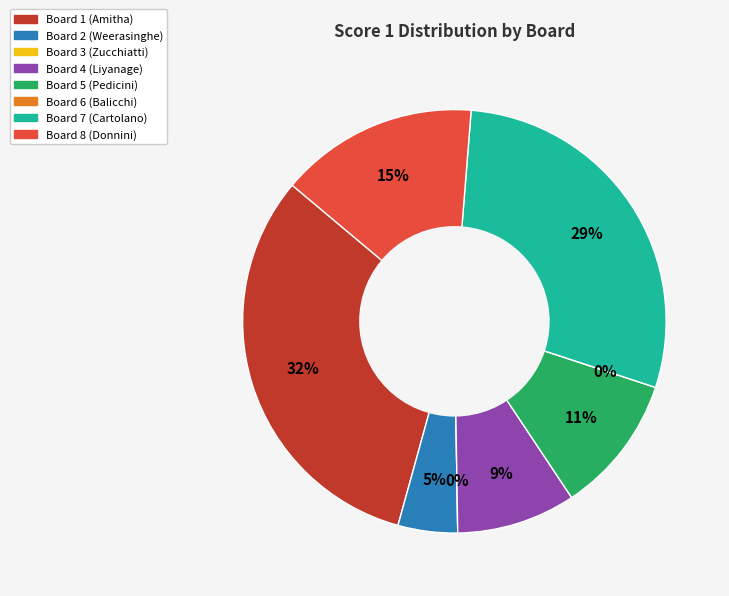

Which category has the smallest portion of the pie?

3